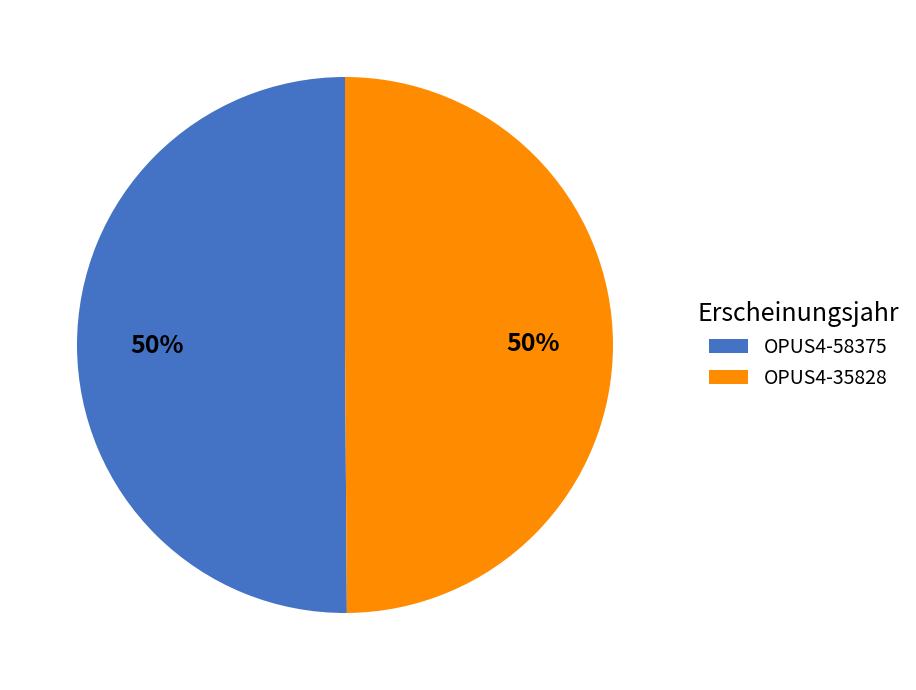

How many slices are in this pie chart?

2